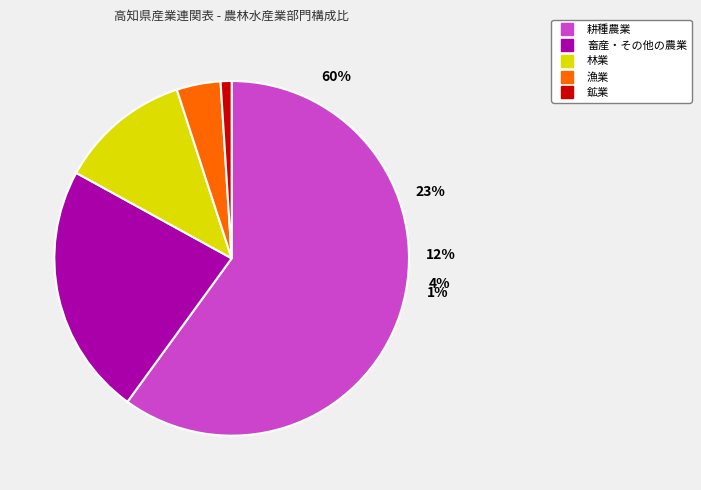

To the nearest percent, what percentage of the pie is 鉱業?

1%